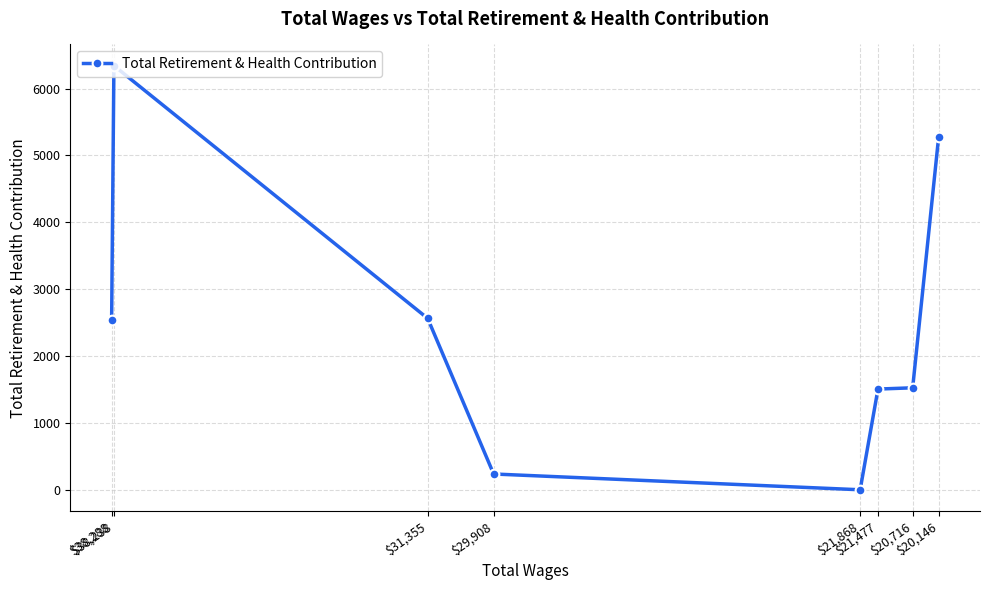

Where is the first local minimum?

$21,868